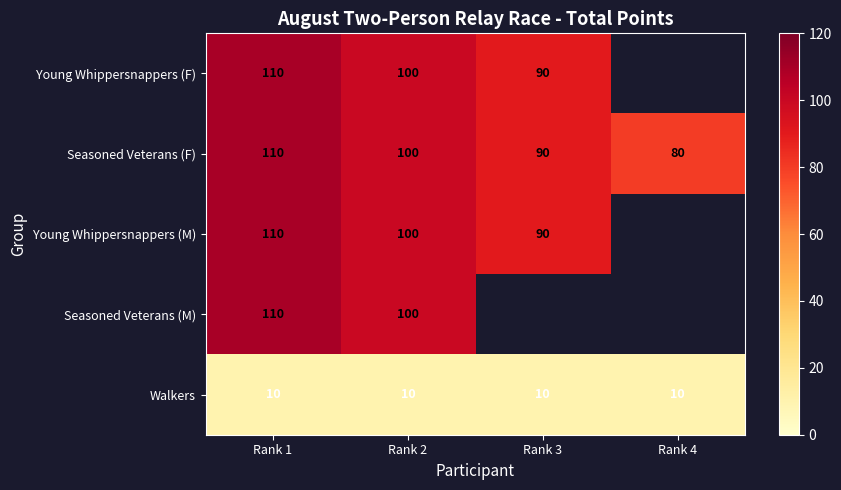

How many Seasoned Veterans (F) values are between 90 and 110?

3